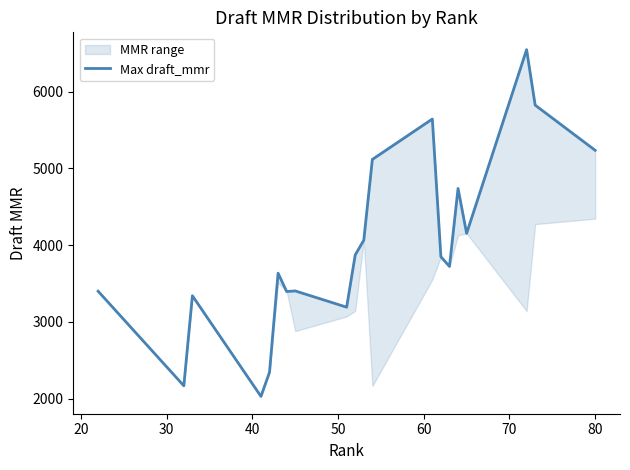

Approximately how many times larger is the value at 60 compared to 19?

0.7